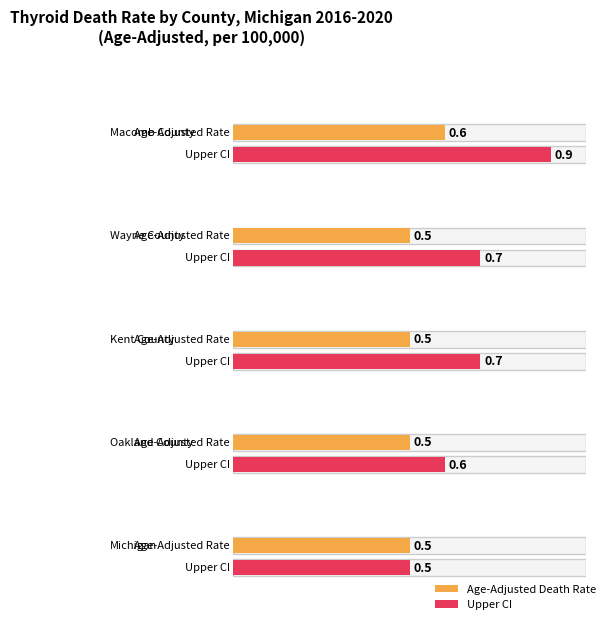

What is the average value of the Age-Adjusted Death Rate series?

0.5